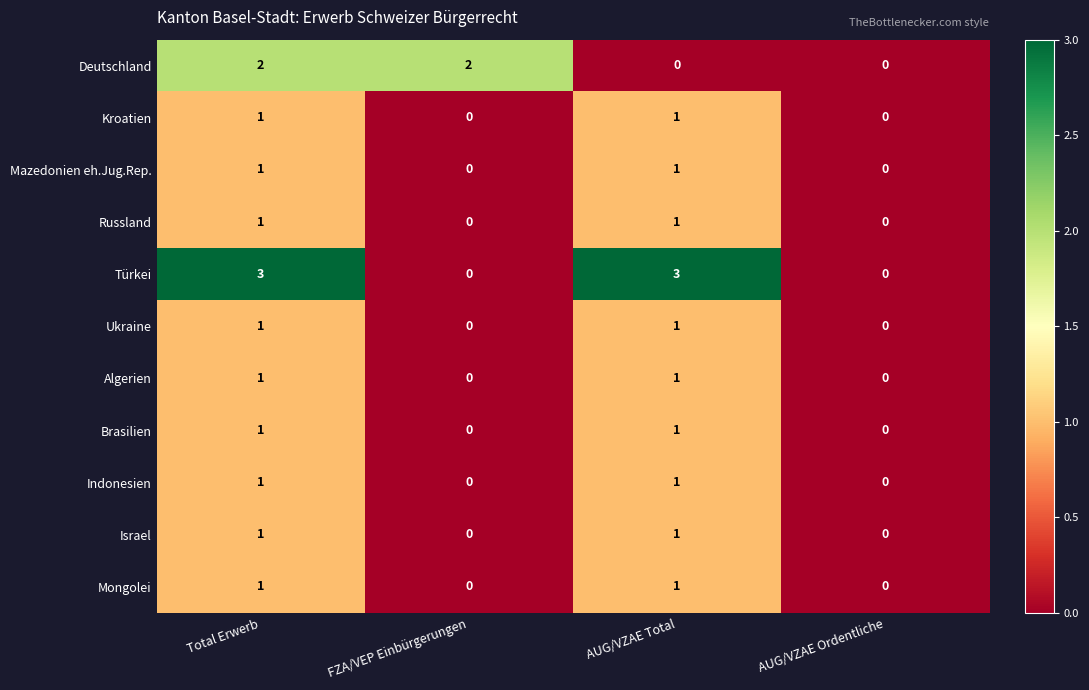

Which series has the largest total across all categories?

Türkei